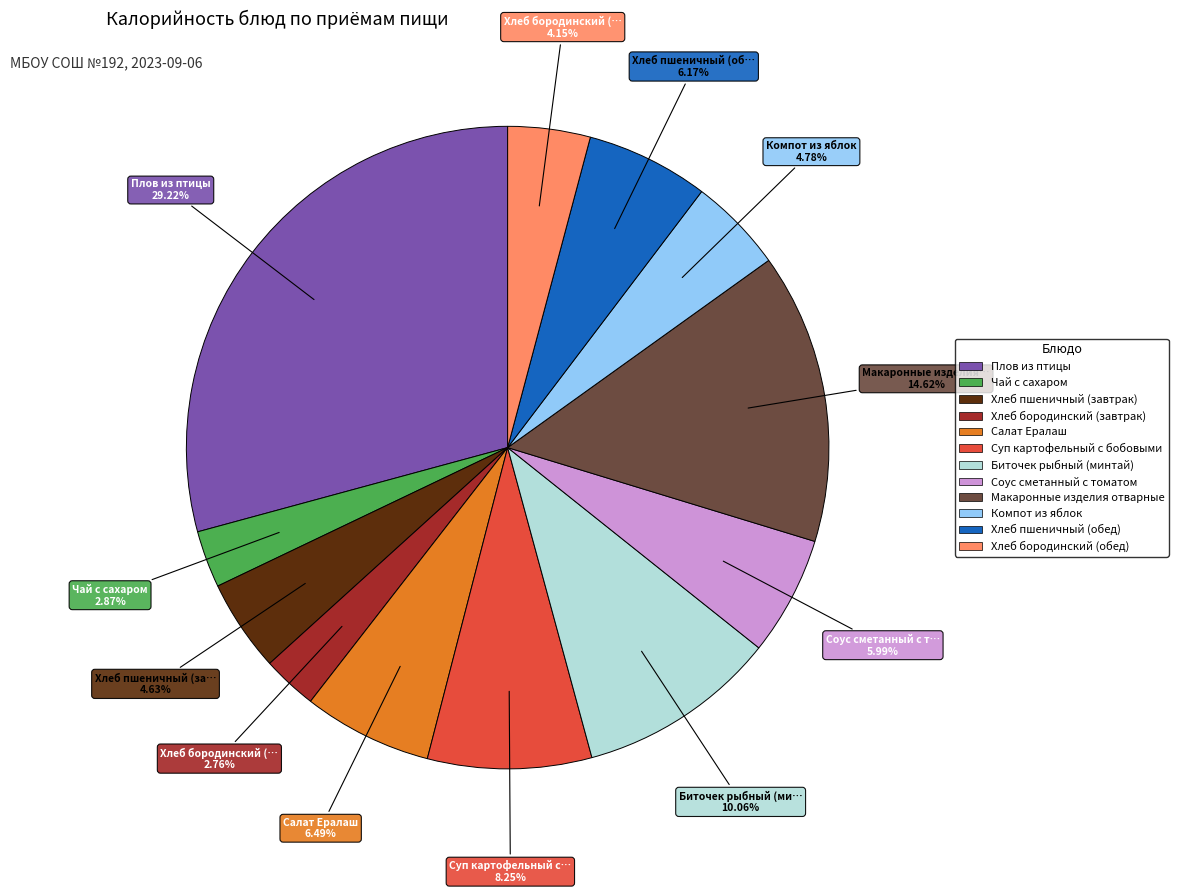

What is the ratio of the value at Суп картофельный с бобовыми to the value at Плов из птицы?

0.3